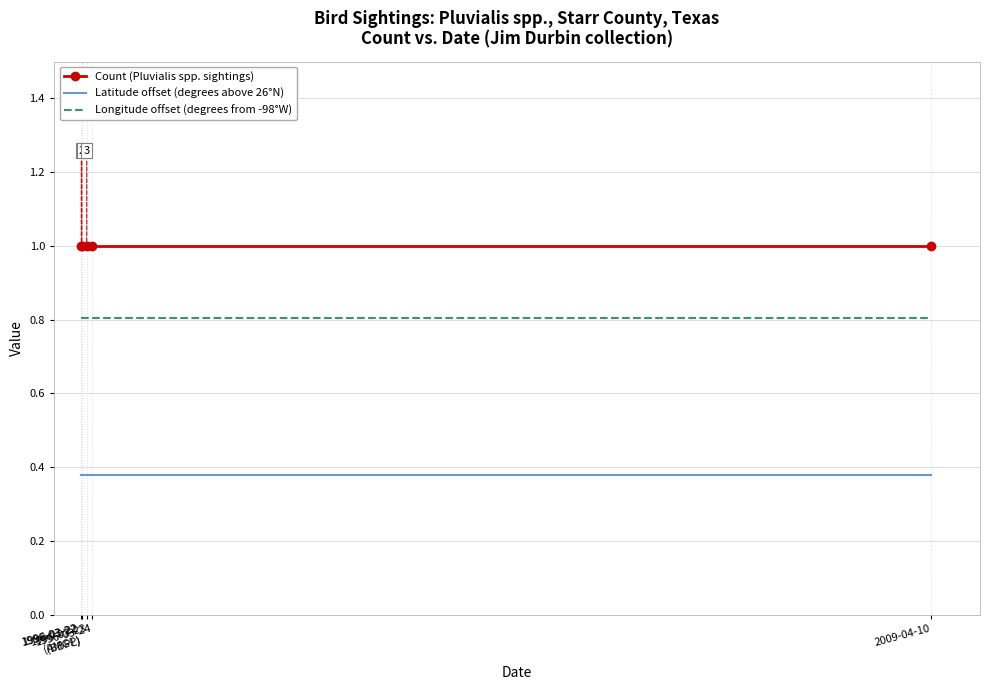

Rank the series at 1996-03-22
(BBPL) from highest to lowest value.

Count (Pluvialis spp. sightings), Longitude offset (degrees from -98°W), Latitude offset (degrees above 26°N)